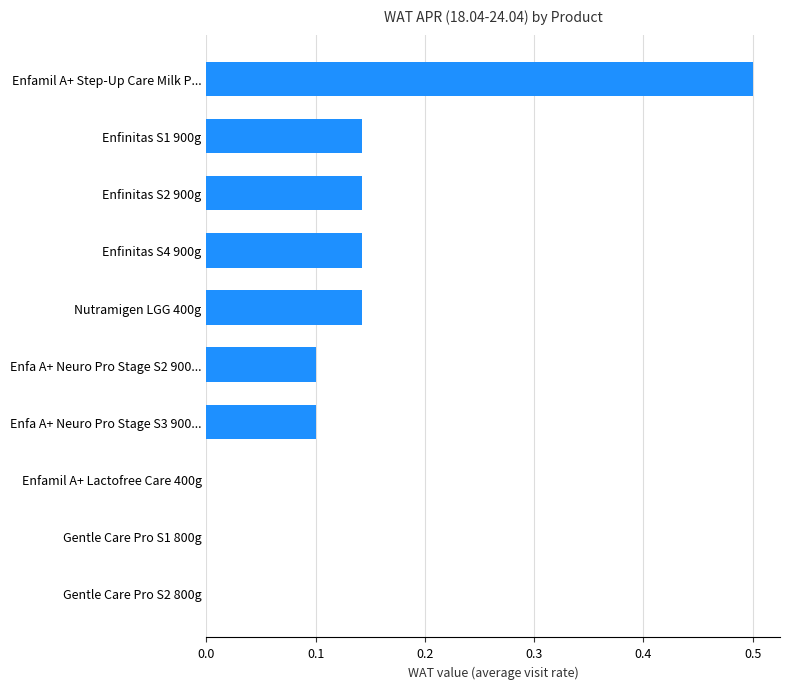

Which category has the highest value across all series?

Enfamil A+ Step-Up Care Milk P...